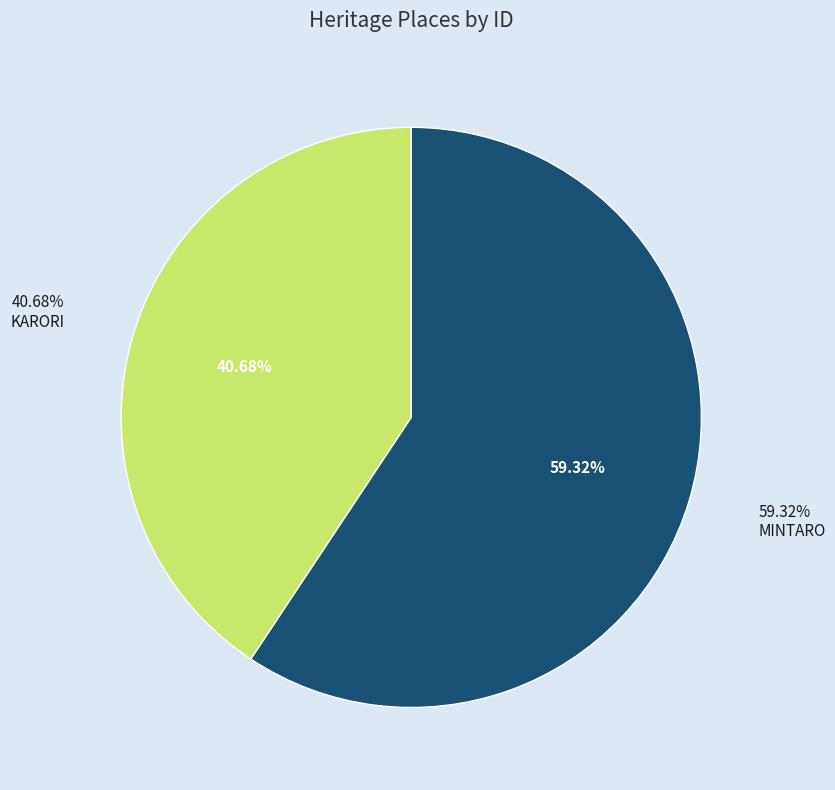

Combined, what portion of the pie is MINTARO and KARORI?

100.0%